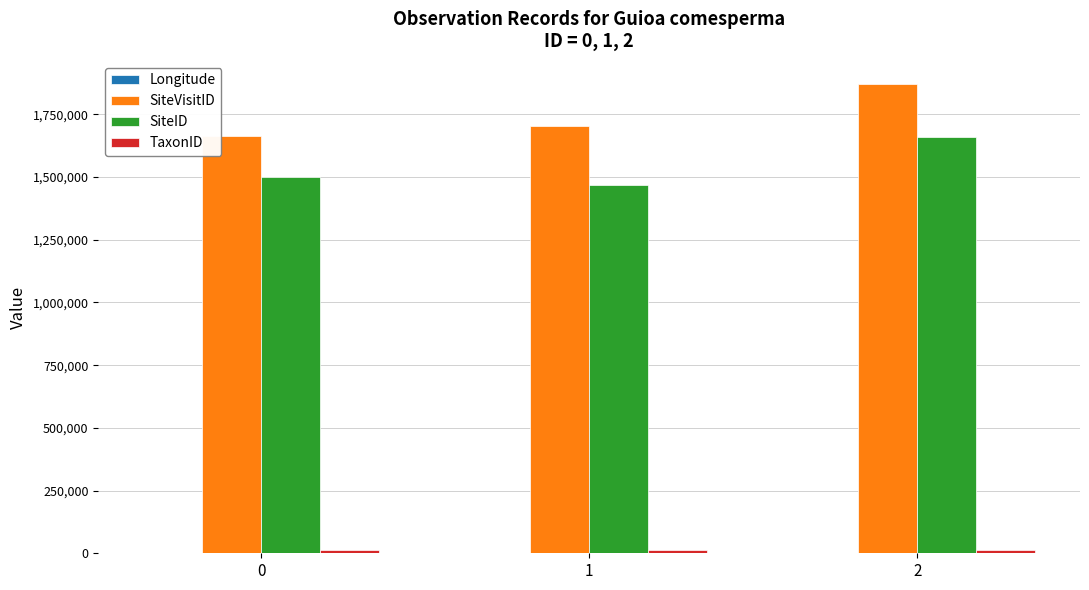

Between 0 and 2, which series saw the biggest shift?

SiteVisitID